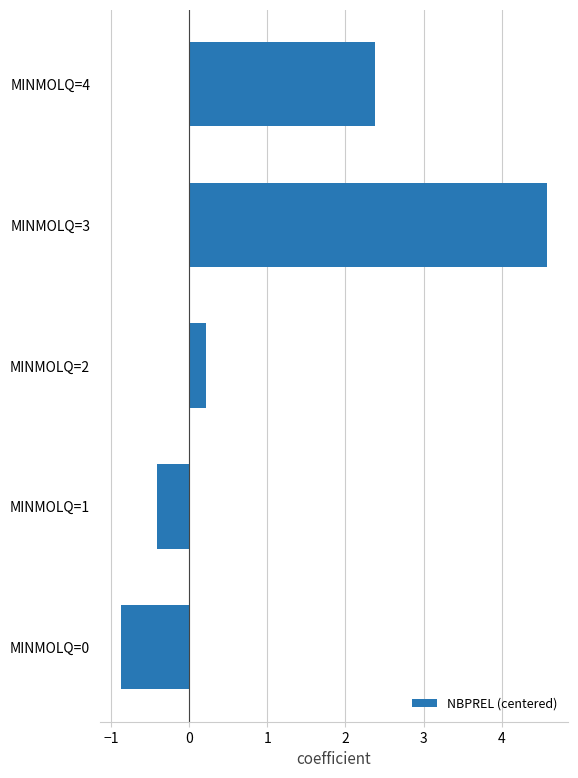

Are the bars grouped side by side (vs. stacked)?

No